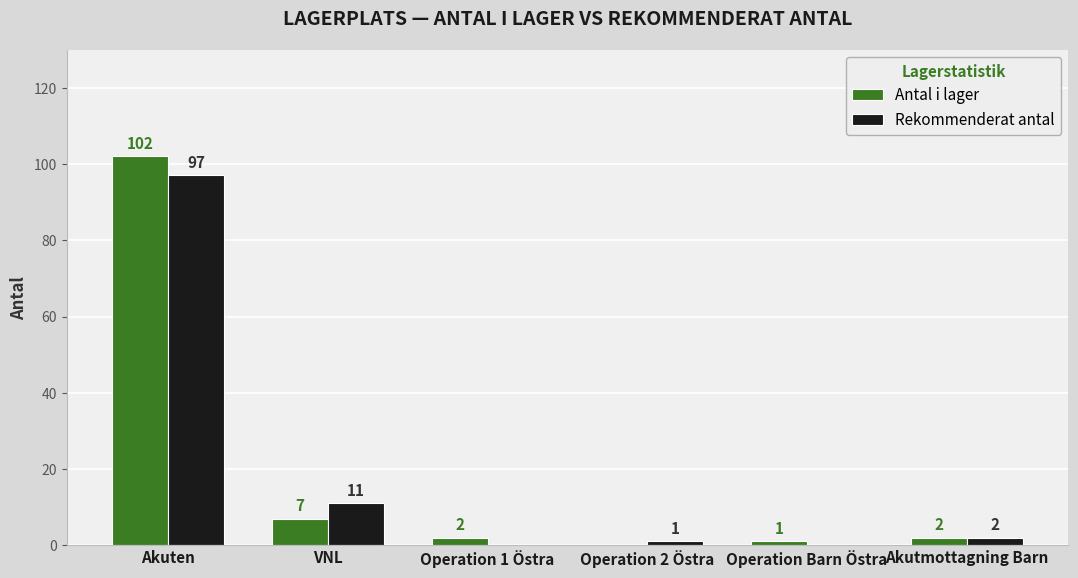

Between Operation 2 Östra and Akutmottagning Barn, which series saw the biggest shift?

Antal i lager